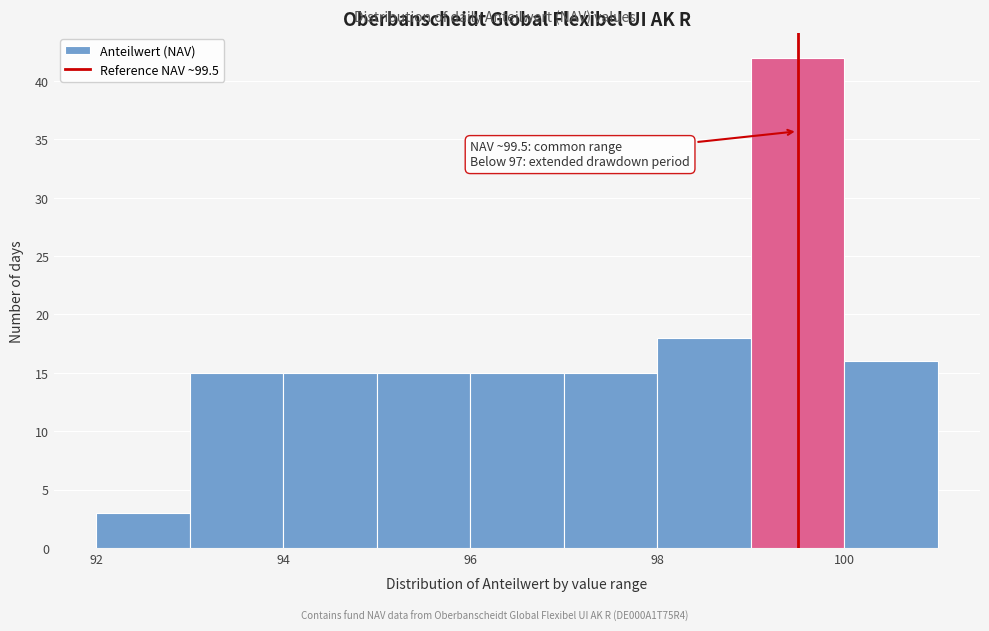

Over which range of the x-axis is the bar tallest?

99 to 100